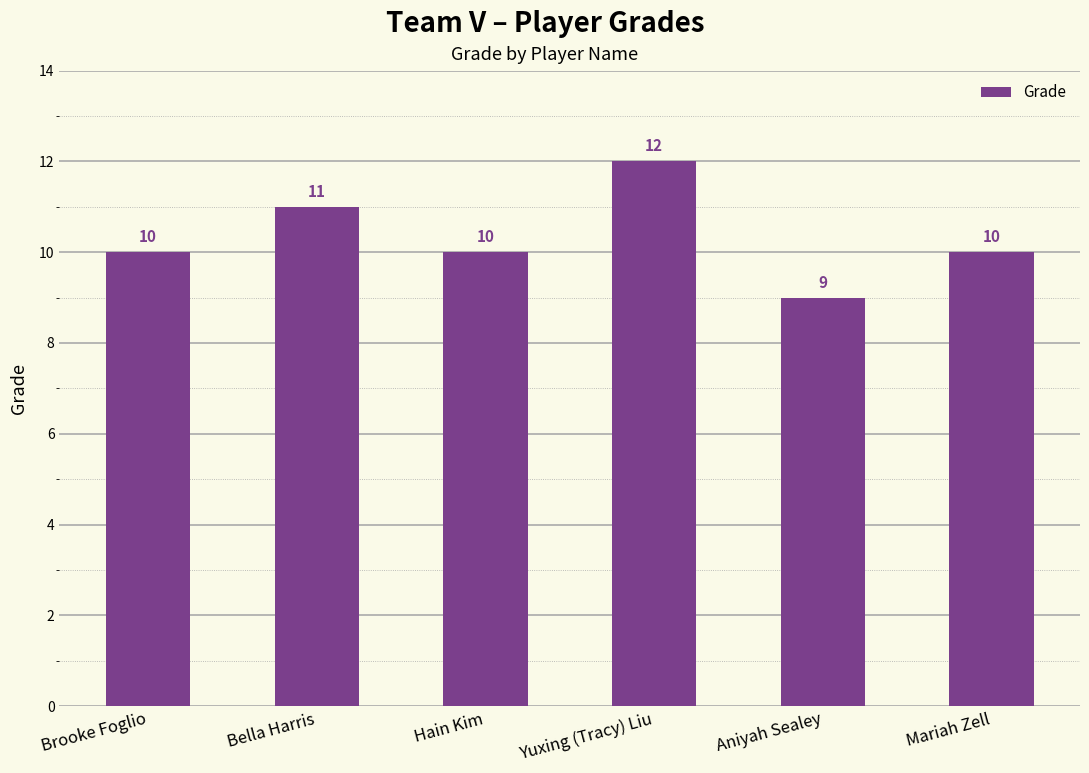

Reading left to right, list all the values displayed in this chart.

10	11	10	12	9	10